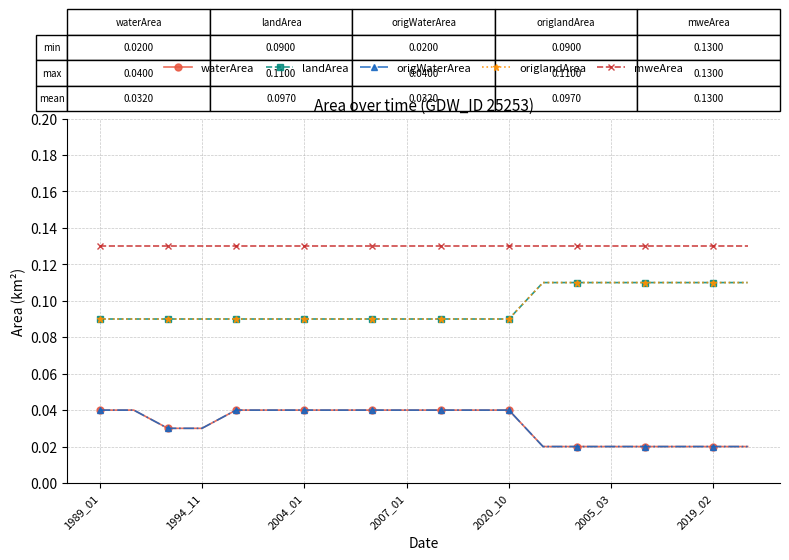

Where is mweArea nearest to the value 0?

1989_01